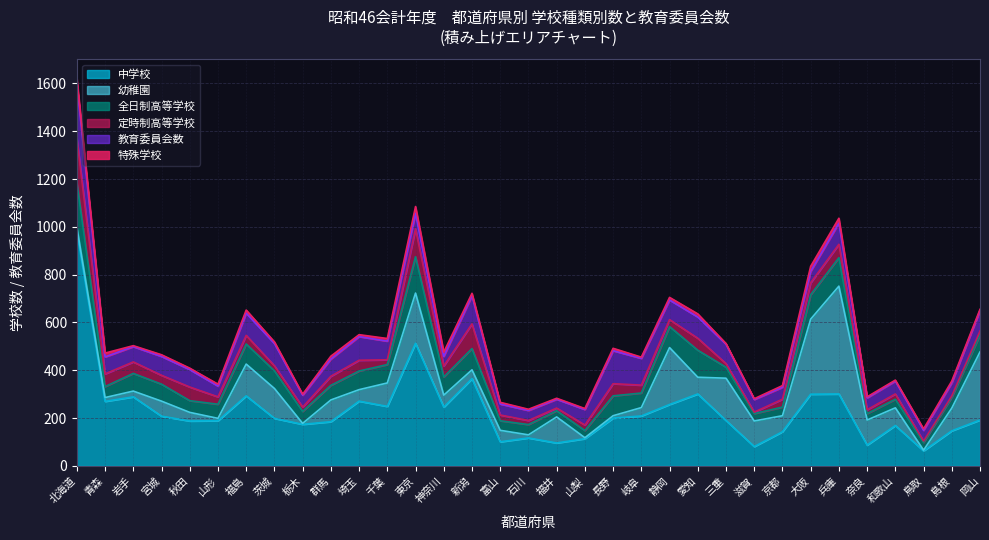

Where do 中学校 and 幼稚園 first cross each other?

石川 and 福井